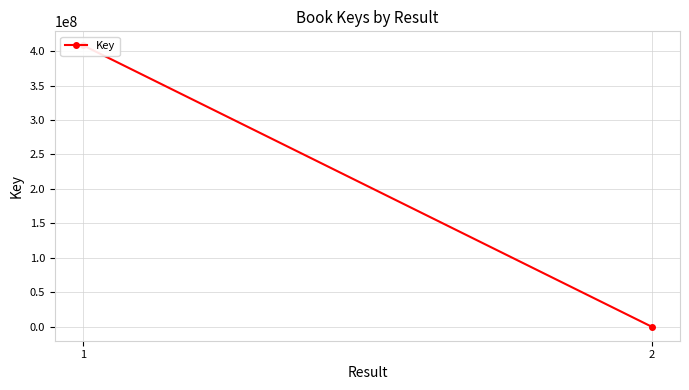

Which category has the highest value across all series?

1